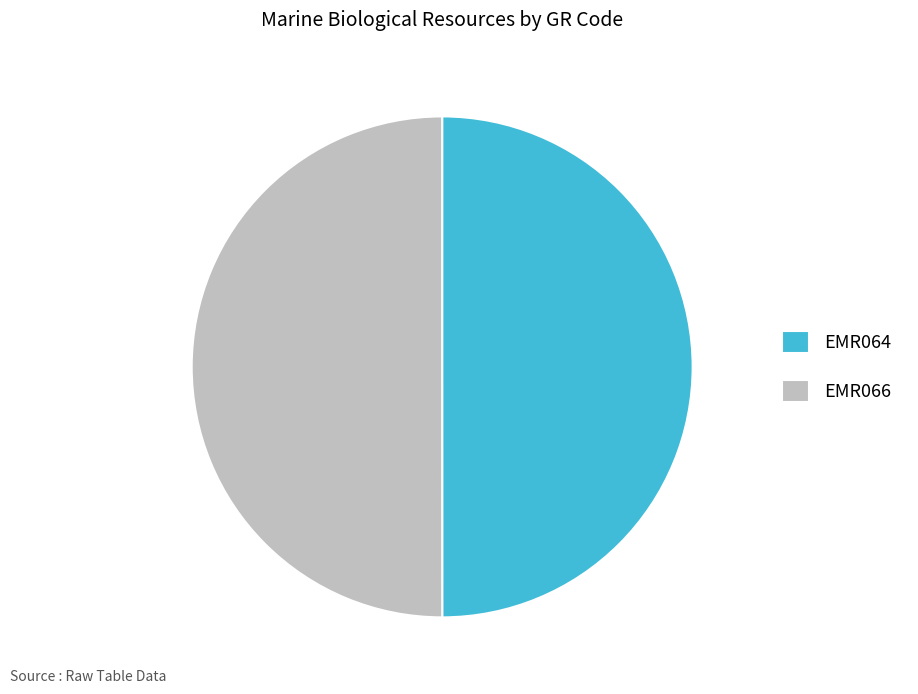

What is the ratio of the value at EMR066 to the value at EMR064?

1.0